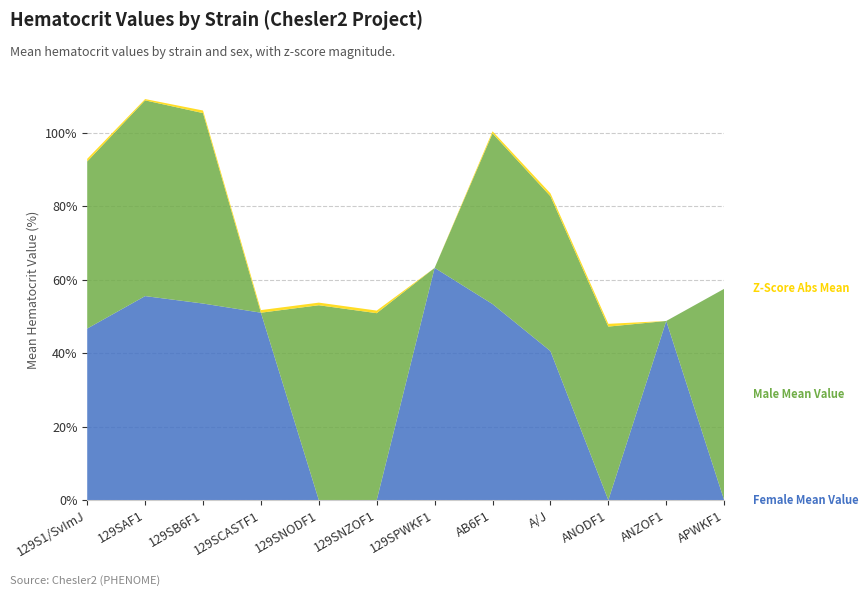

Reading left to right, extract all data points from this chart.

Female Mean Value: 129S1/SvImJ=46.7	129SAF1=55.5	129SB6F1=53.5	129SCASTF1=51.0	129SNODF1=0.0	129SNZOF1=0.0	129SPWKF1=63.2	AB6F1=53.4	A/J=40.6	ANODF1=0.0	ANZOF1=48.8	APWKF1=0.0
Male Mean Value: 129S1/SvImJ=45.5	129SAF1=53.3	129SB6F1=51.8	129SCASTF1=0.0	129SNODF1=53.0	129SNZOF1=50.9	129SPWKF1=0.0	AB6F1=46.5	A/J=42.2	ANODF1=47.2	ANZOF1=0.0	APWKF1=57.5
Z-Score Abs Mean: 129S1/SvImJ=0.7	129SAF1=0.4	129SB6F1=0.7	129SCASTF1=0.7	129SNODF1=0.7	129SNZOF1=0.7	129SPWKF1=0.0	AB6F1=0.6	A/J=0.8	ANODF1=0.8	ANZOF1=0.0	APWKF1=0.0